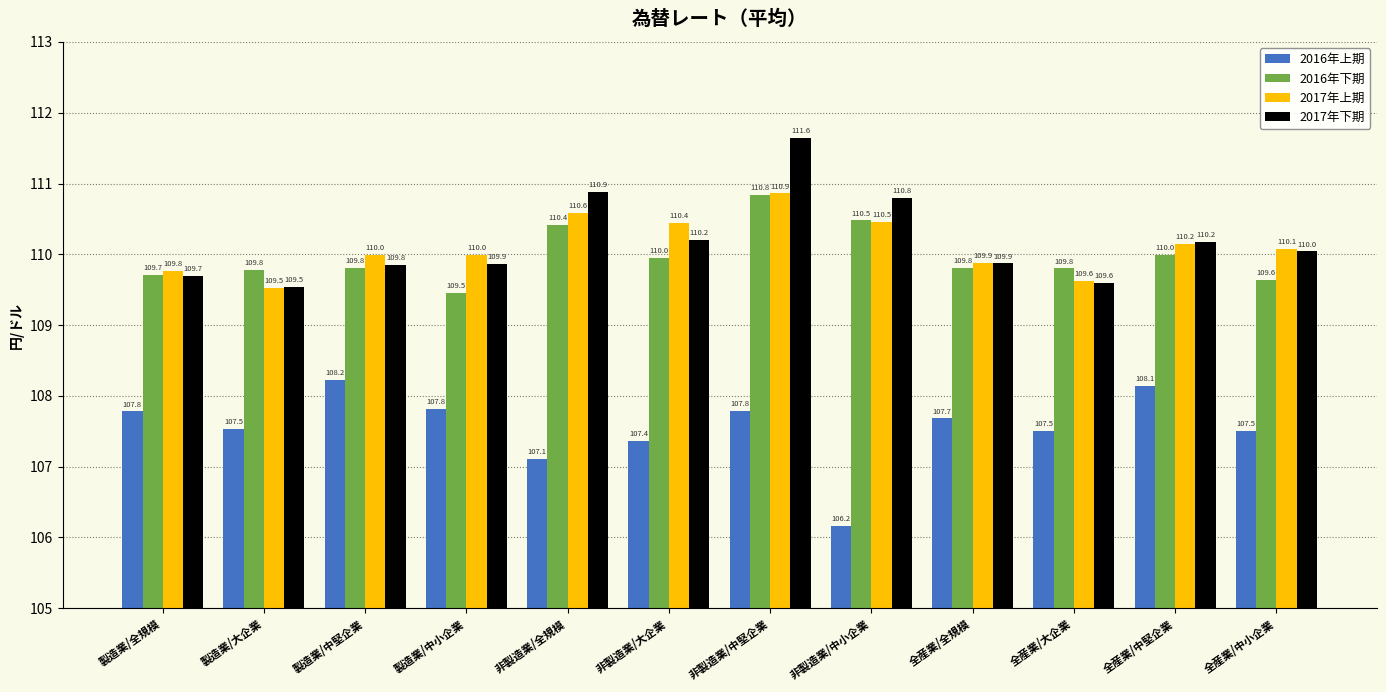

List the series in order of their peak value, highest first.

2017年下期, 2017年上期, 2016年下期, 2016年上期